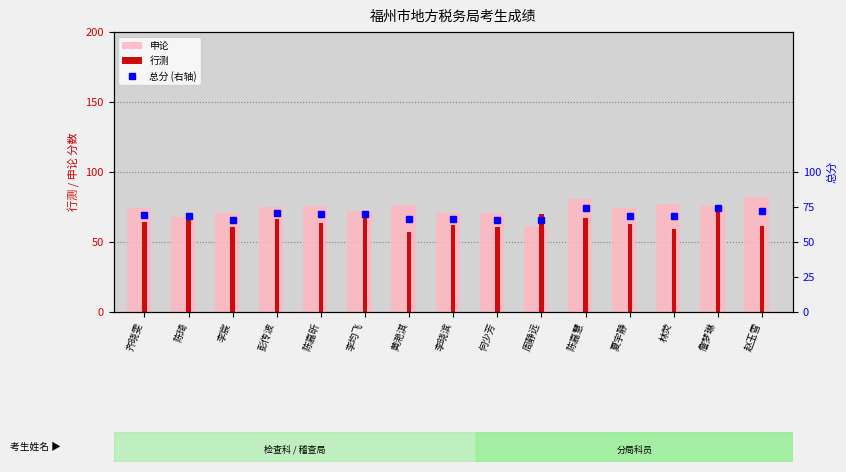

List the series in order of their peak value, lowest first.

行测, 总分 (右轴), 申论